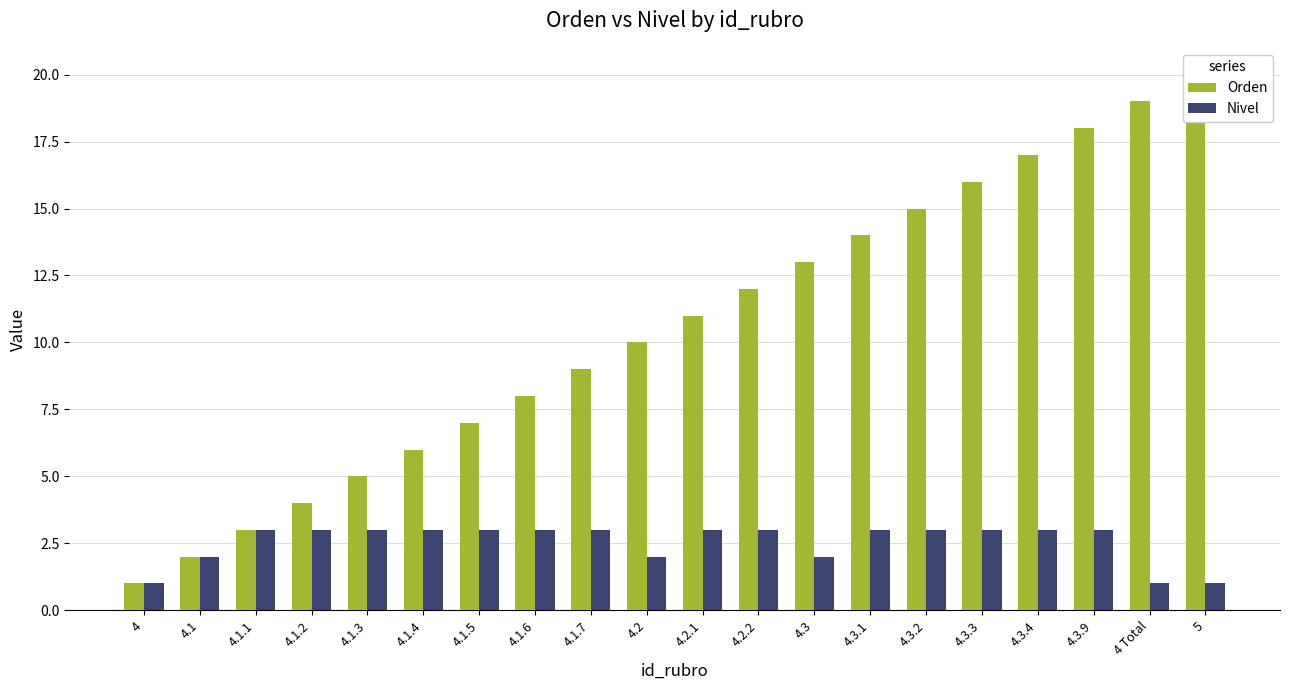

What is the maximum value for Nivel?

3